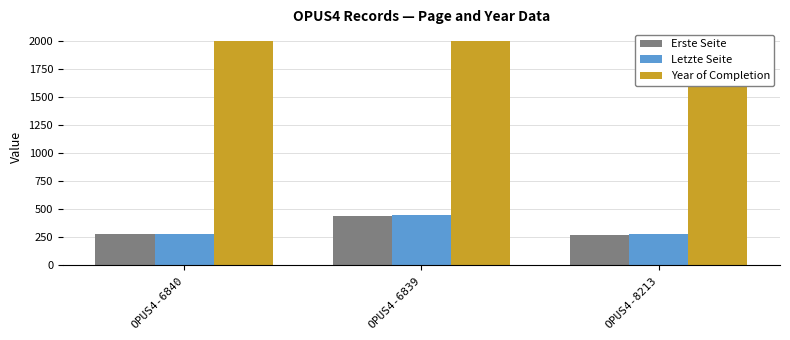

Reading left to right, what are all the values shown in this chart?

Erste Seite: OPUS4-6840=277	OPUS4-6839=443	OPUS4-8213=273
Letzte Seite: OPUS4-6840=280	OPUS4-6839=446	OPUS4-8213=280
Year of Completion: OPUS4-6840=2006	OPUS4-6839=2006	OPUS4-8213=2006